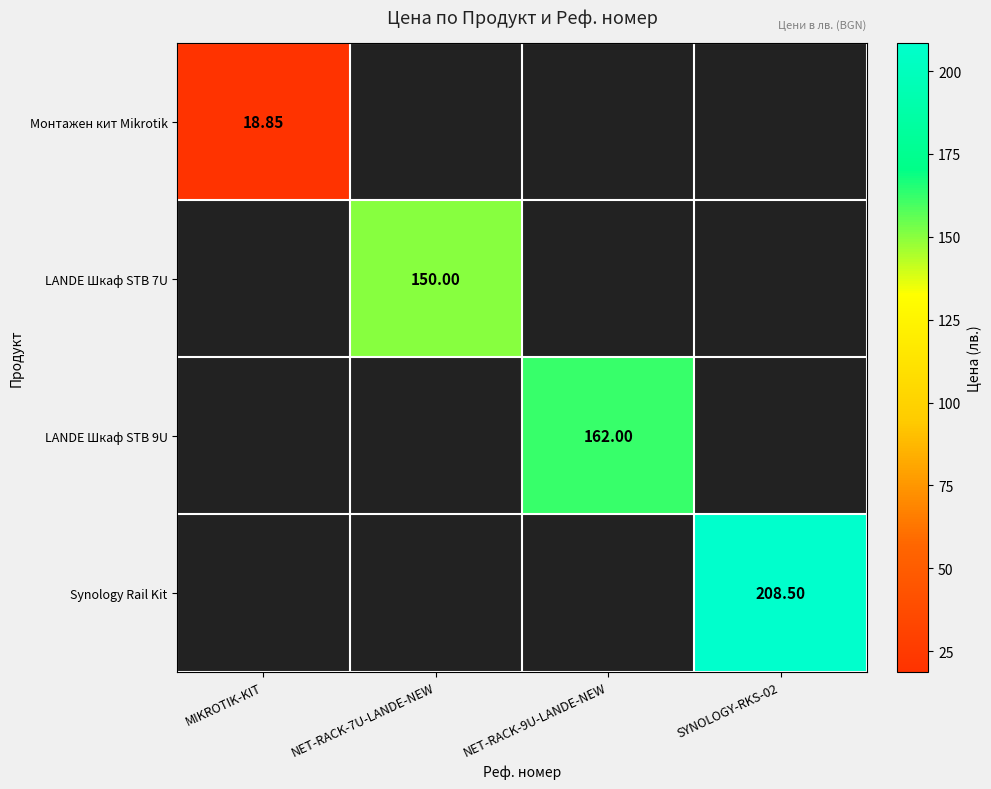

List the series in order of their overall mean, lowest first.

Монтажен кит Mikrotik, LANDE Шкаф STB 7U, LANDE Шкаф STB 9U, Synology Rail Kit